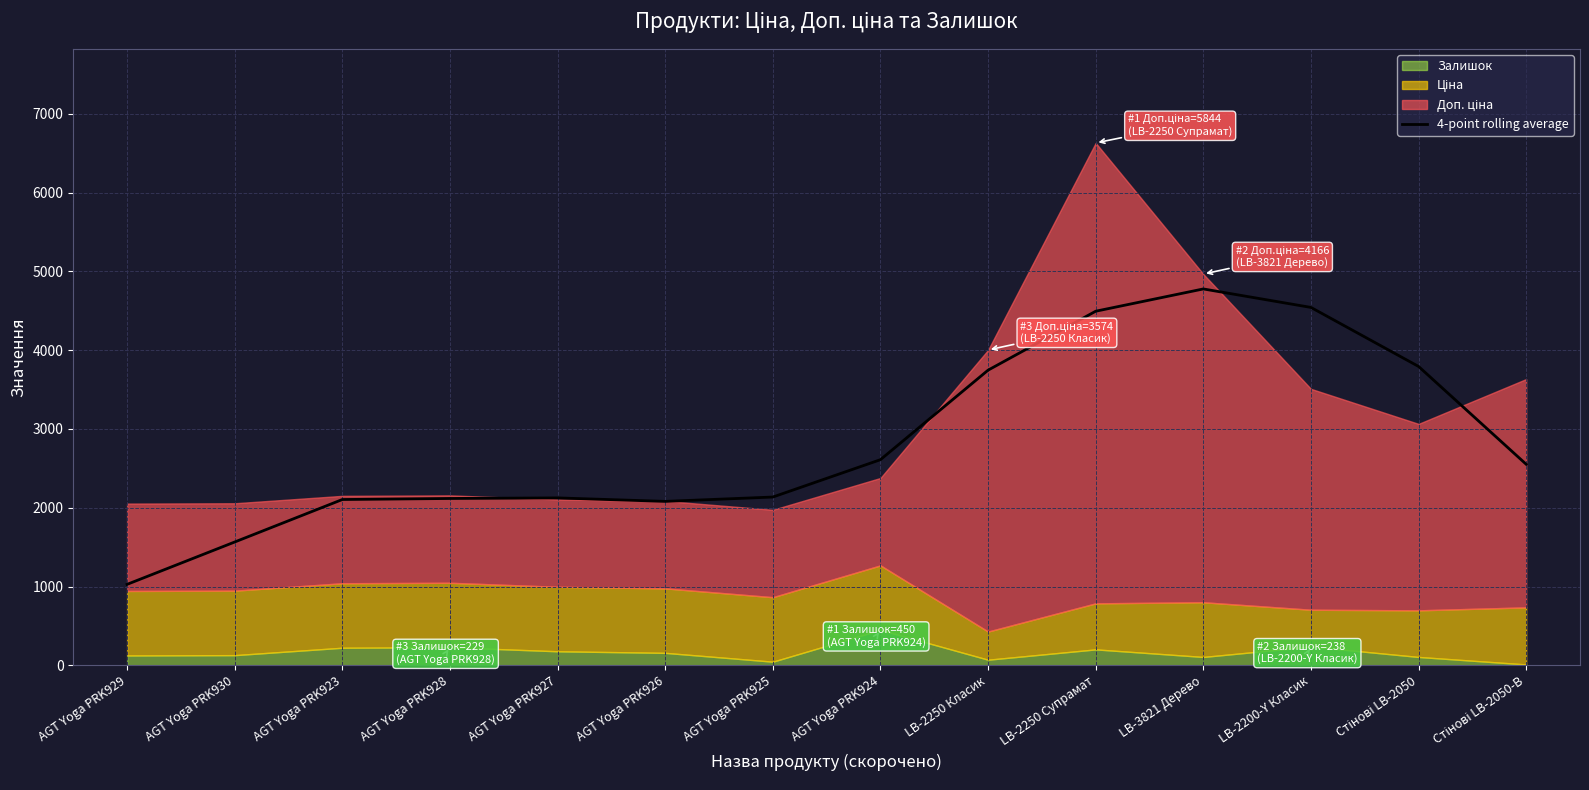

Reading right to left, list all the values displayed in this chart.

2551.6	3793.0	4542.3	4776.8	4494.0	3746.0	2609.8	2135.7	2080.4	2124.7	2117.4	2104.2	1565.0	1027.3